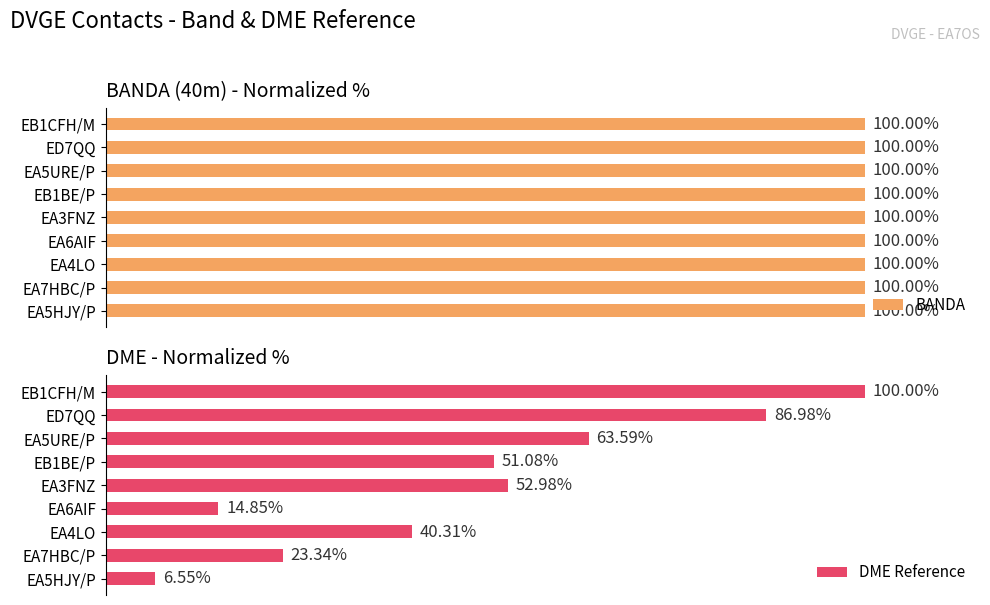

Rank the categories by DME Reference value from lowest to highest.

EA5HJY/P, EA6AIF, EA7HBC/P, EA4LO, EB1BE/P, EA3FNZ, EA5URE/P, ED7QQ, EB1CFH/M